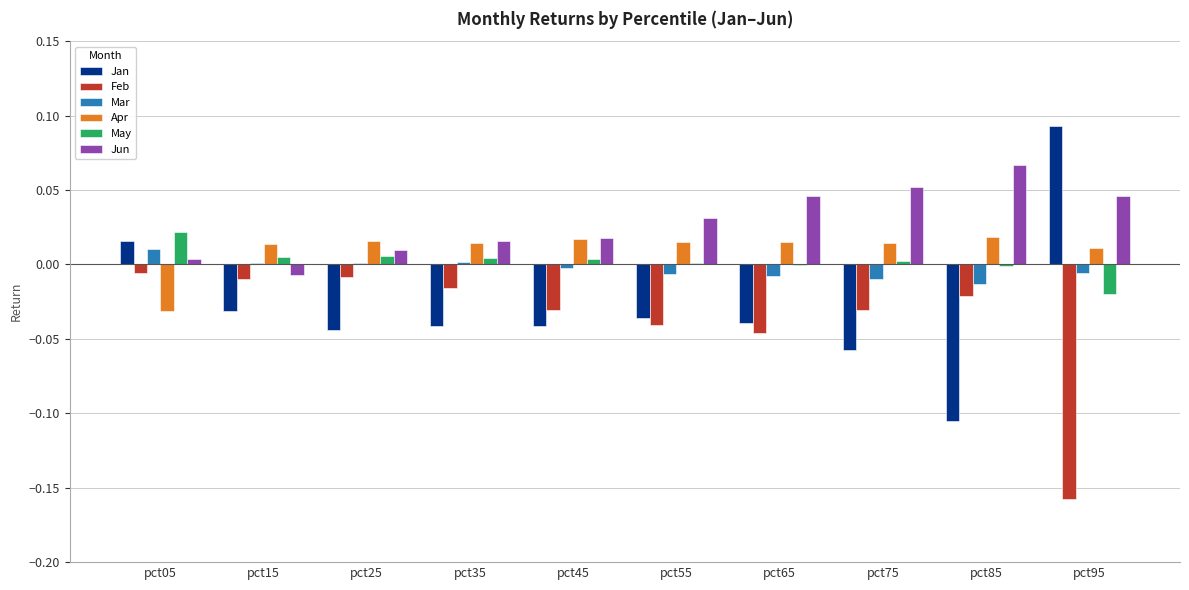

The value of Apr at pct25 is 0.0. True or false?

True